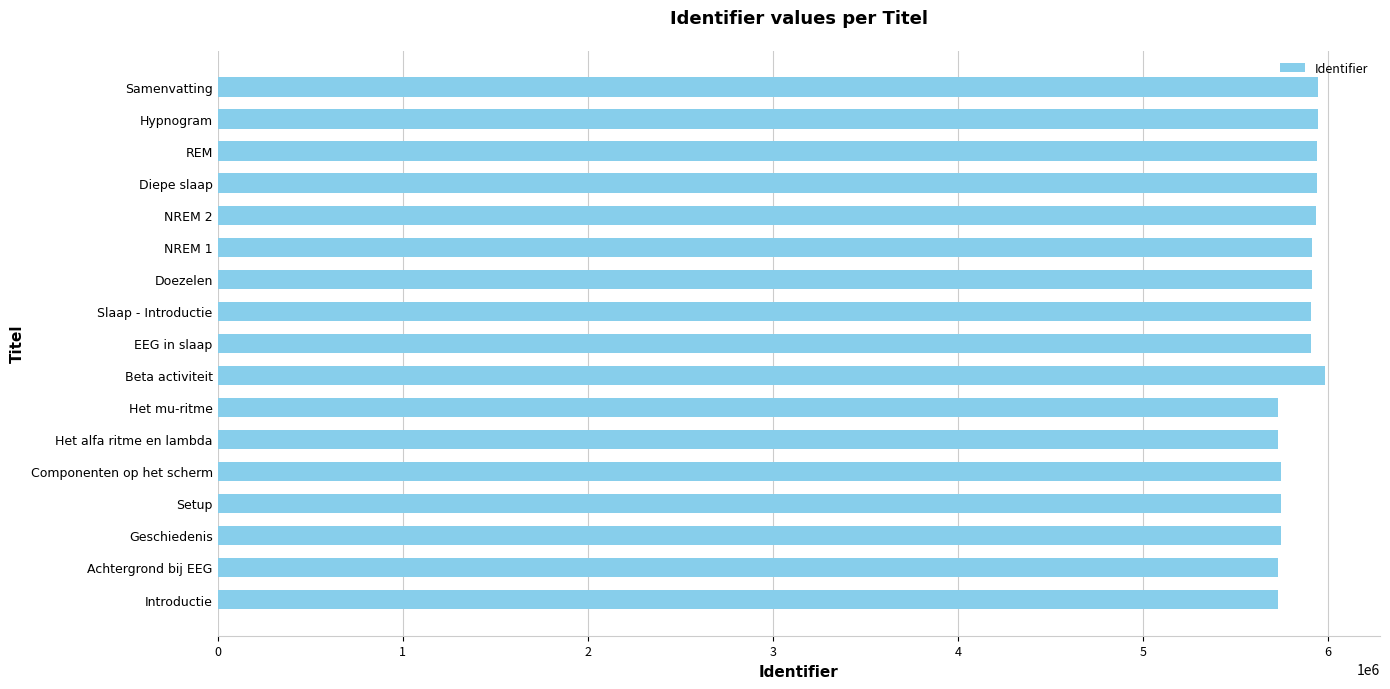

What is the ratio of the value at Slaap - Introductie to the value at Beta activiteit?

1.0